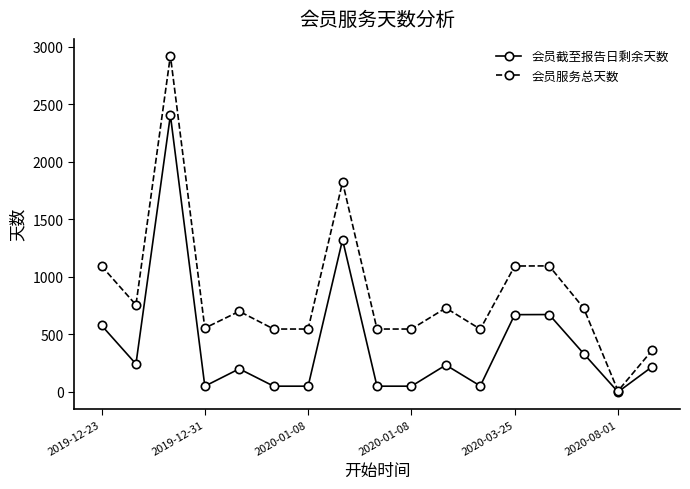

What is the highest value of the 会员截至报告日剩余天数 series?

2407